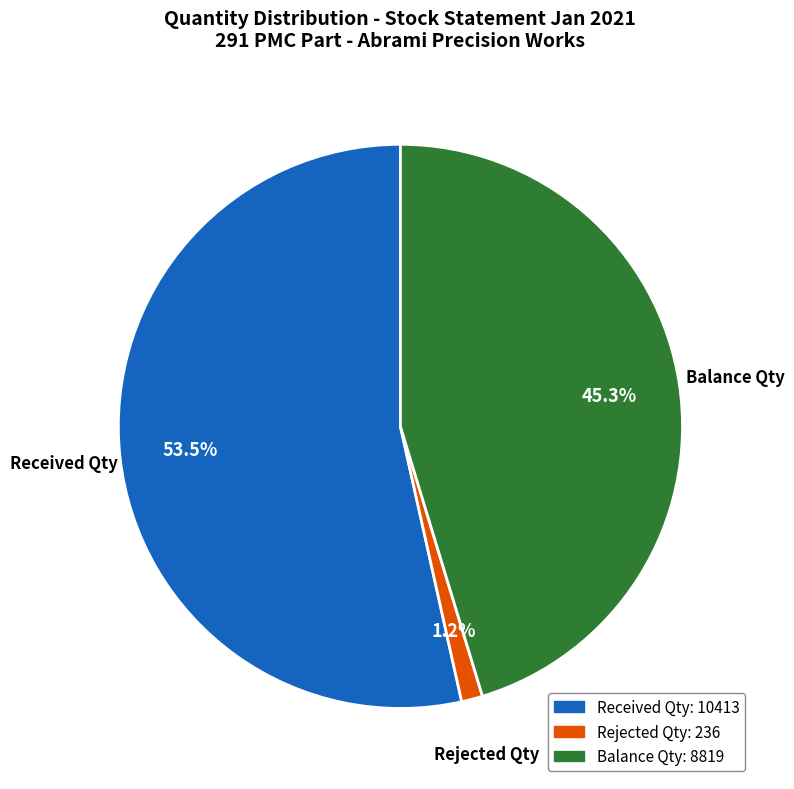

Which has a higher value, Rejected Qty or Balance Qty?

Balance Qty